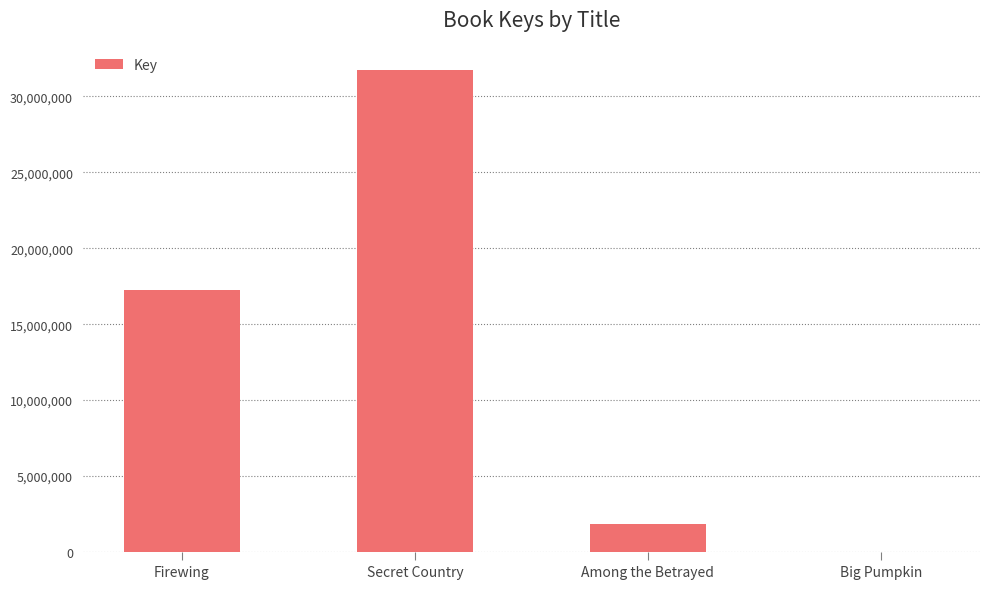

What is the change in value from Secret Country to Among the Betrayed?

-29968706